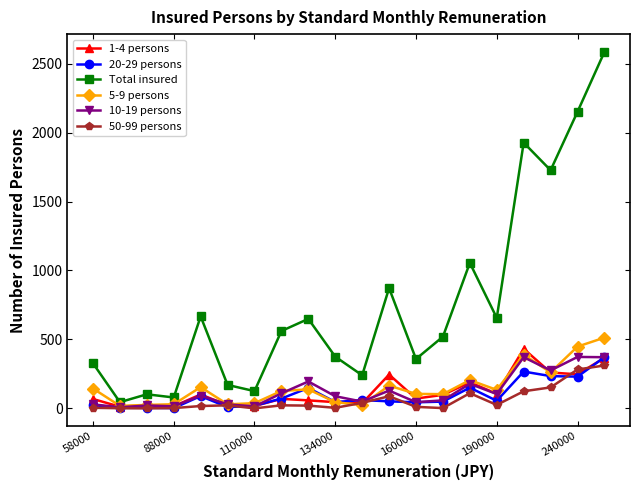

Which series has the widest spread of values?

Total insured